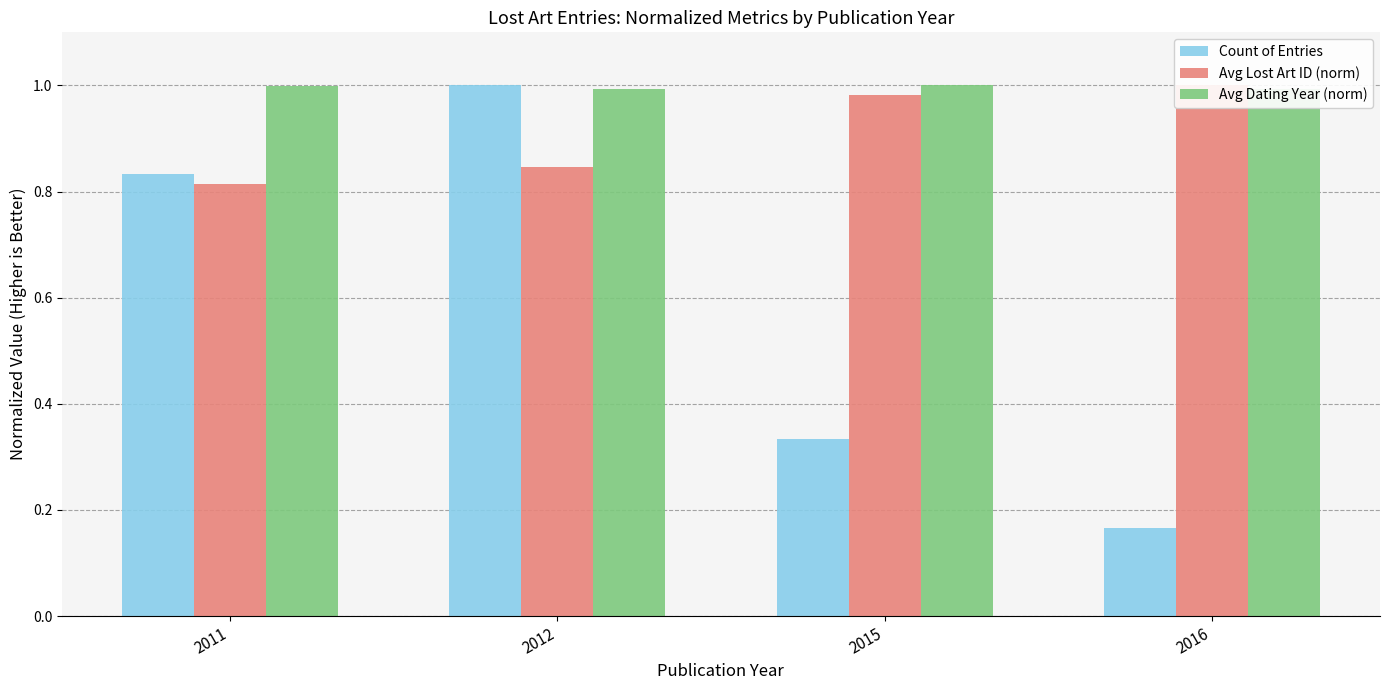

Does the chart contain any negative values?

No